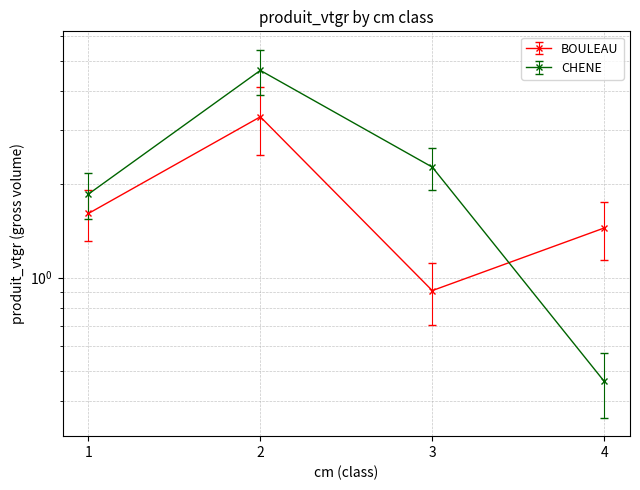

What is the sum of the CHENE values at 4 and 1?

2.3